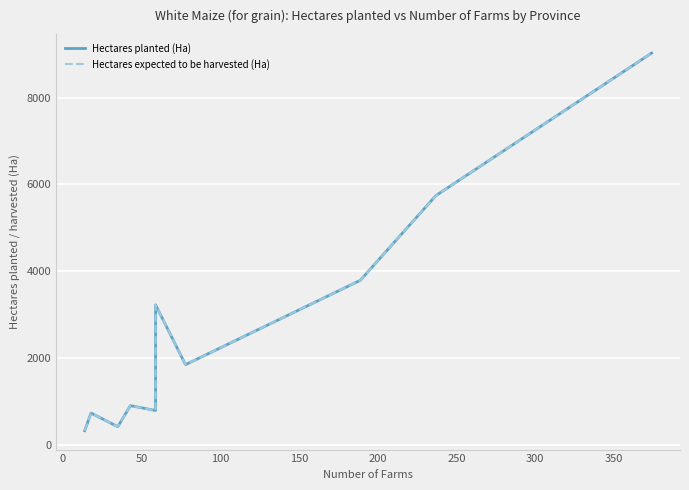

Which series has the largest total across all categories?

Hectares planted (Ha)